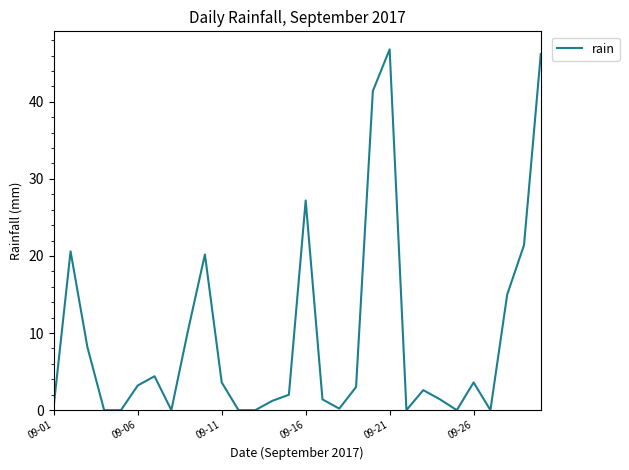

What is the greatest value displayed?

46.8